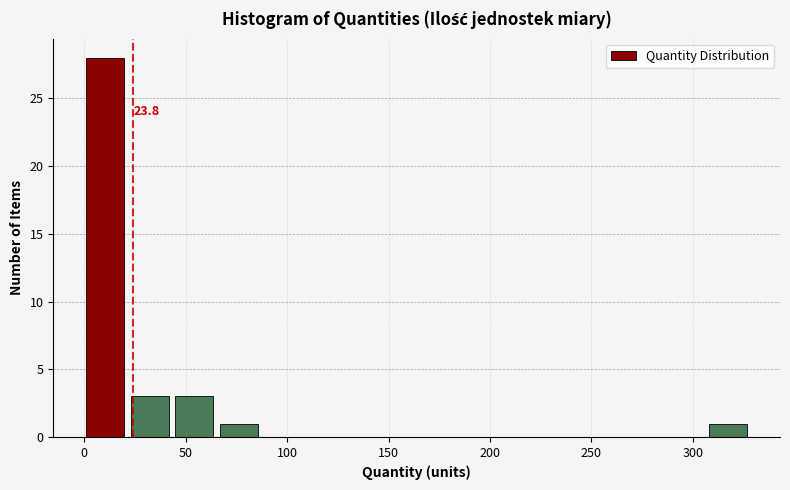

Which range on the x-axis has the tallest bar?

0 to 25